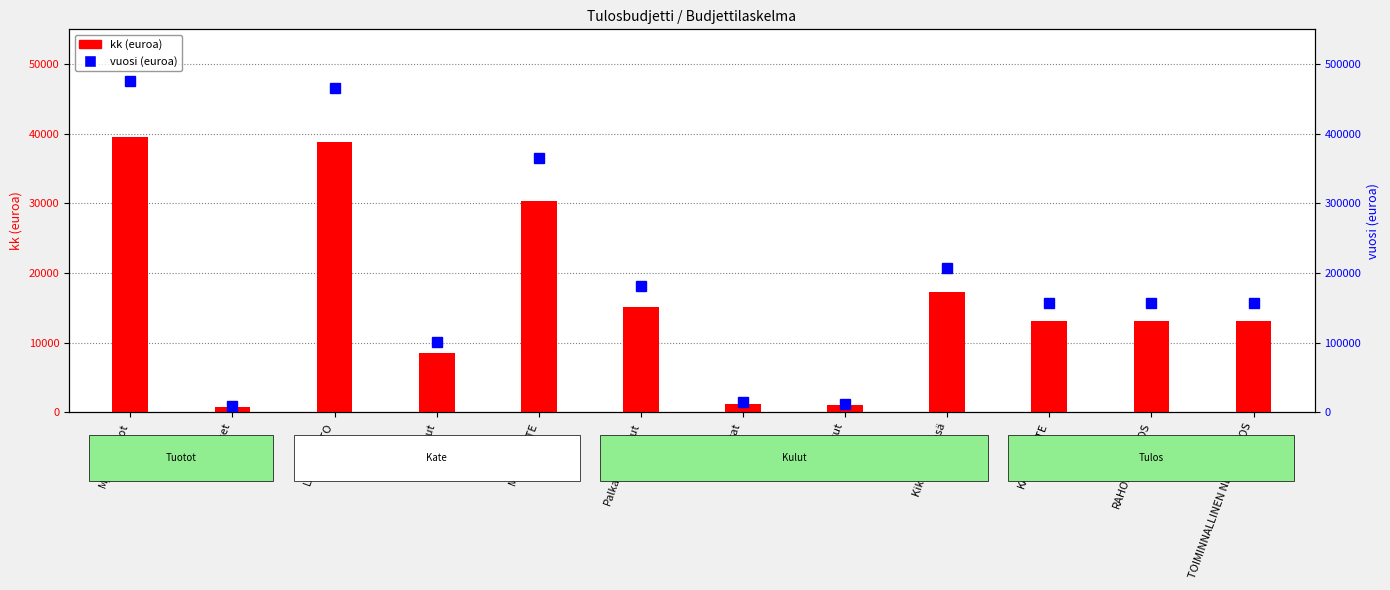

Reading left to right, transcribe all the data shown in this chart.

kk (euroa): 39600.0	792.0	38808.0	8437.2	30370.8	15117.9	1200.0	1000.0	17317.9	13052.9	13052.9	13052.9
vuosi (euroa): 475200.0	9504.0	465696.0	101246.6	364449.4	181414.3	14400.0	12000.0	207814.3	156635.0	156635.0	156635.0